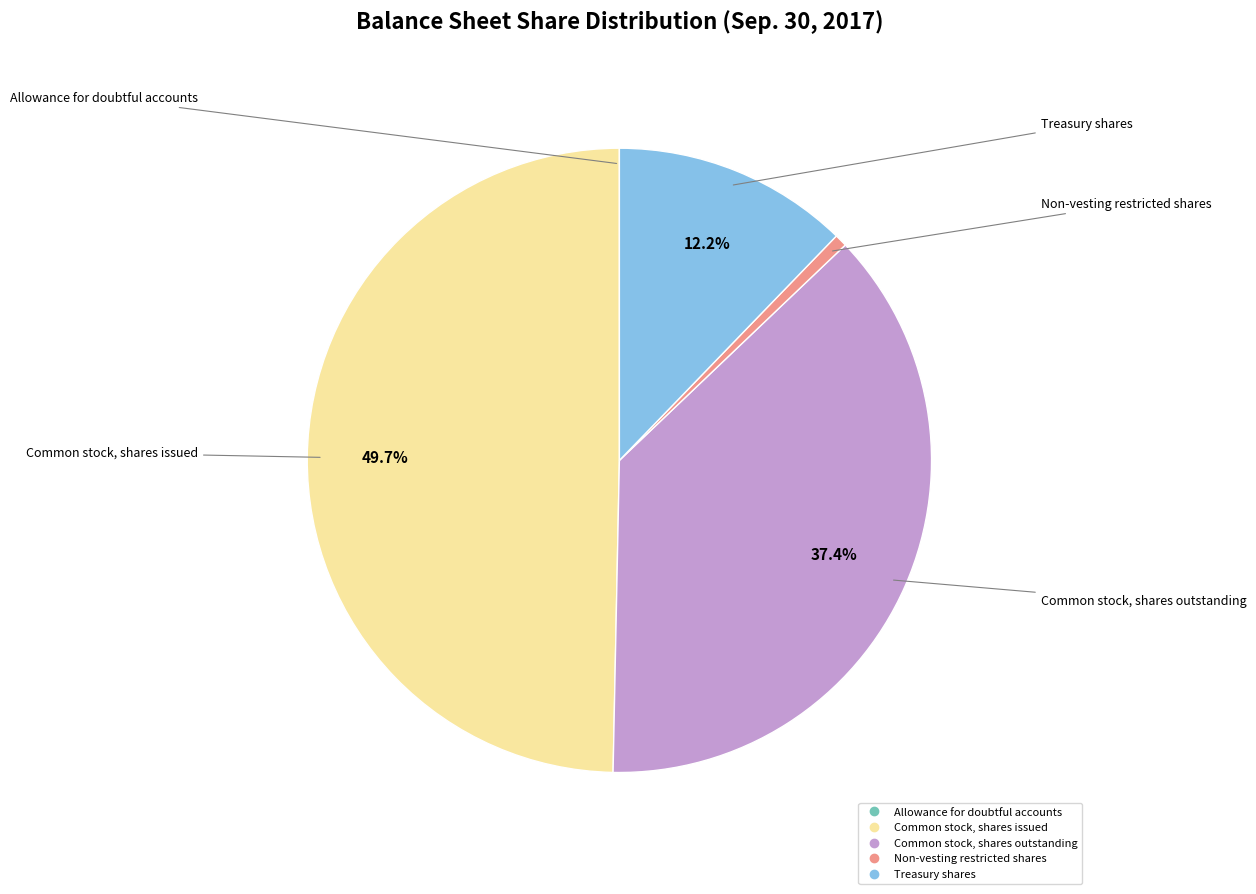

To the nearest percent, what portion does Non-vesting restricted shares represent?

1%